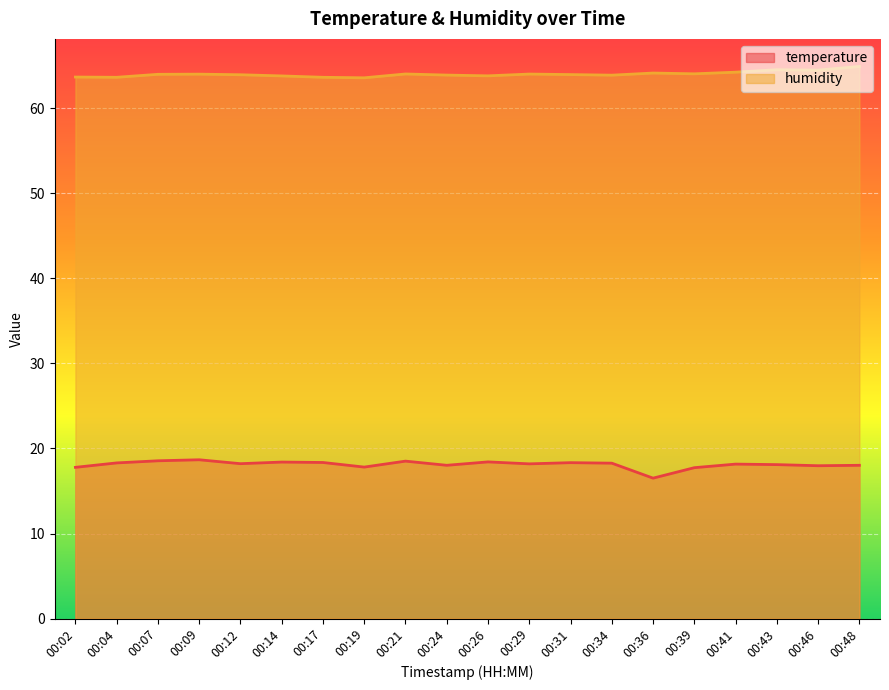

At which label does temperature reach its minimum?

00:36